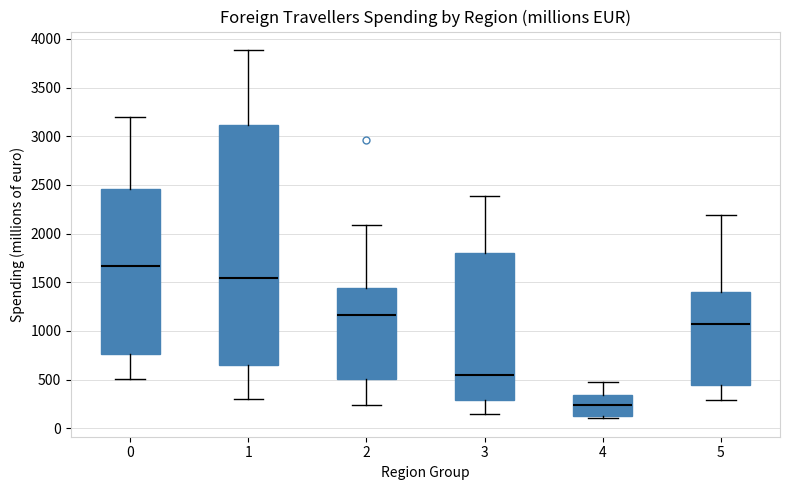

Where does the median line of the box at x = 0 sit on the y-axis? The values are not printed on the chart, so give them approximately, as read against the axis.

1650